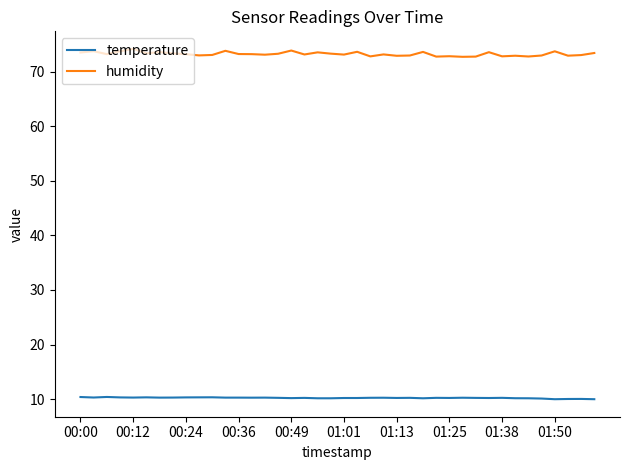

What is the minimum value for temperature?

10.0